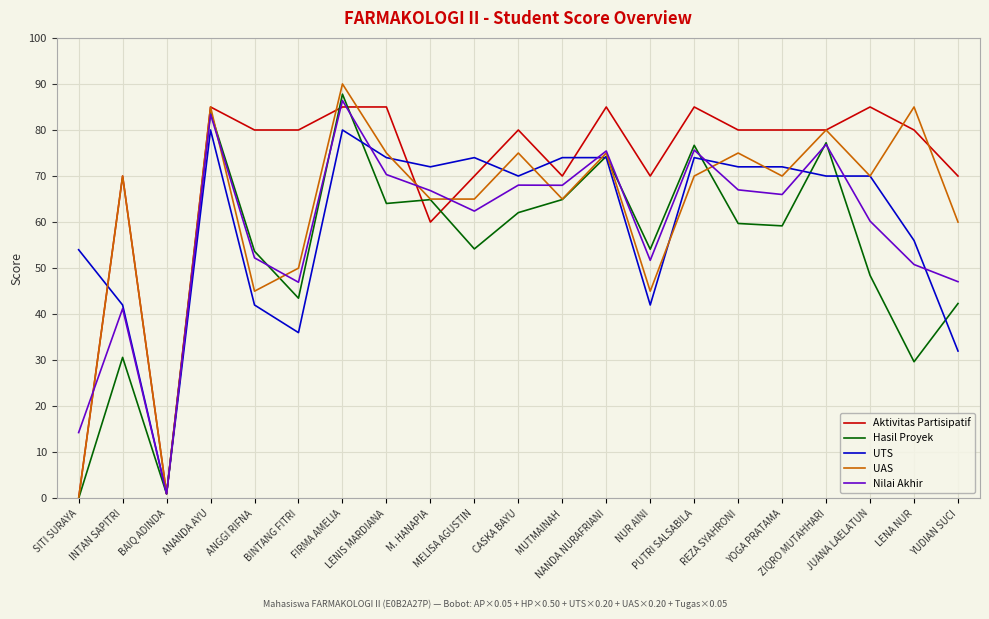

Rank the series by their maximum value, from lowest to highest.

UTS, Aktivitas Partisipatif, Nilai Akhir, Hasil Proyek, UAS